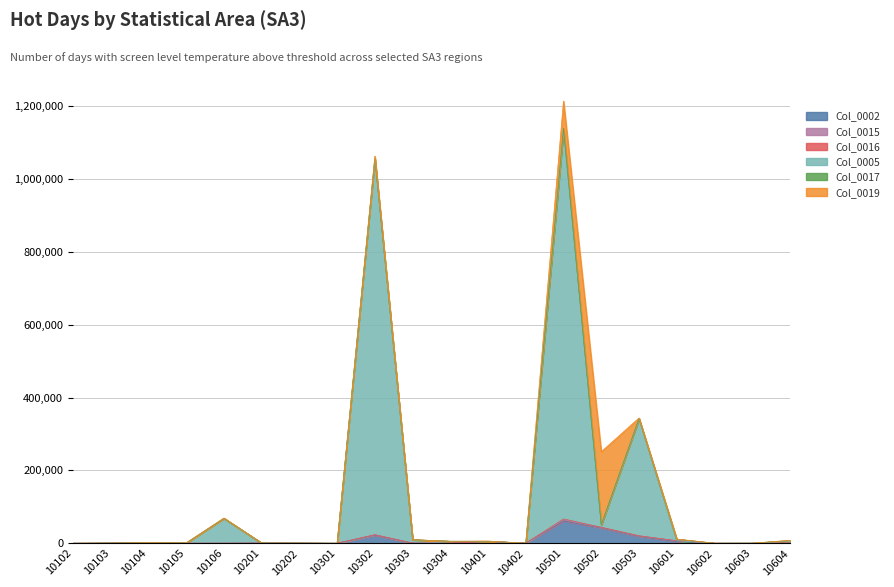

Which series ends up on top after the final intersection of Col_0005 and Col_0019?

Col_0005